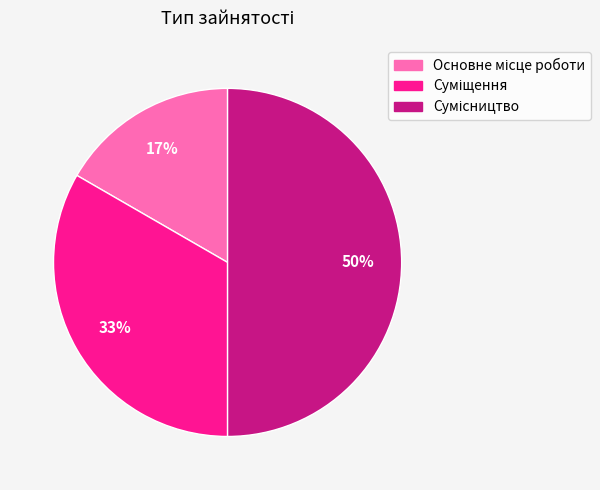

To the nearest percent, what is the difference between the largest and smallest slice percentages?

33%